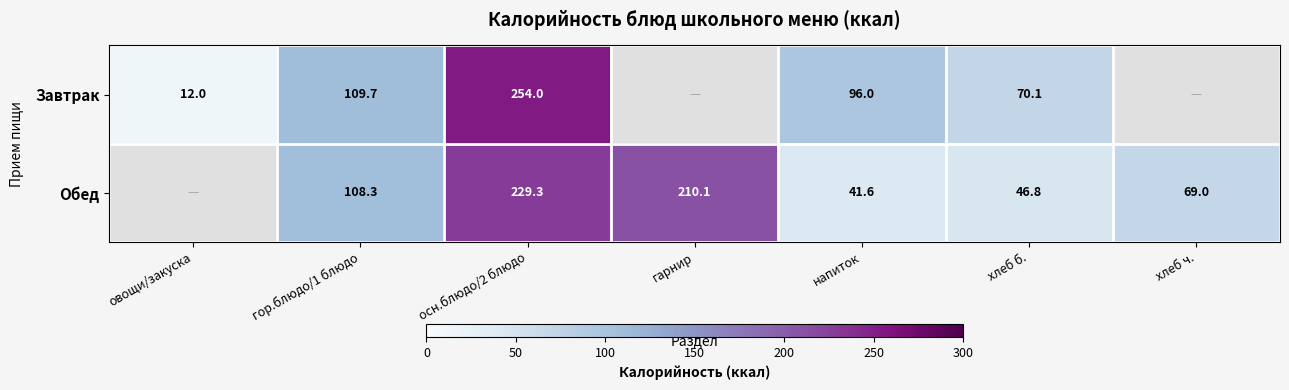

Rank the series at хлеб б. from highest to lowest value.

Завтрак, Обед